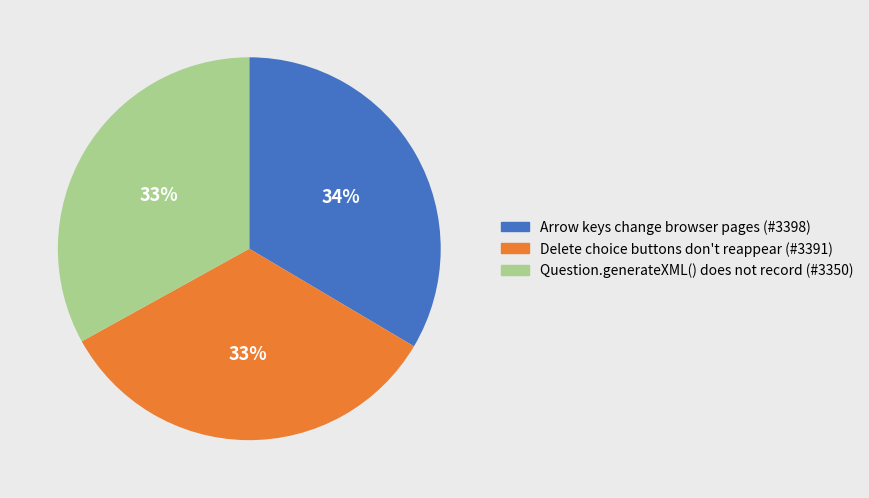

Do Arrow keys change browser pages and Delete choice buttons don't reappear together represent more than half of the pie?

Yes